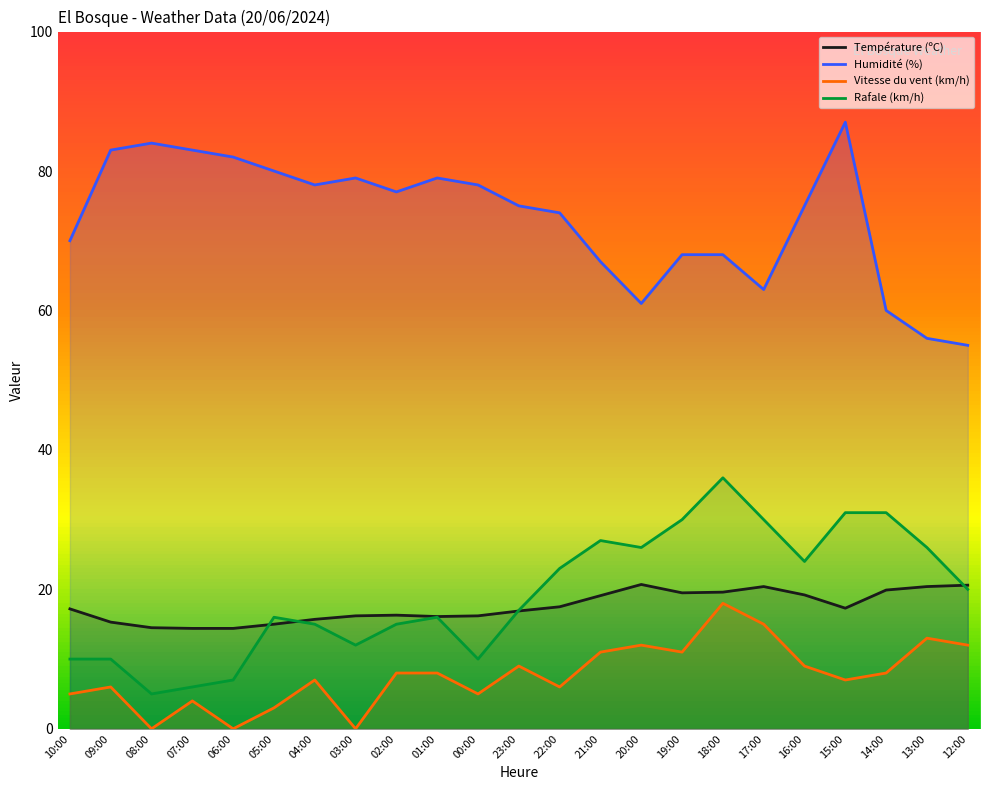

What is the difference between the maximum and minimum values in the Vitesse du vent (km/h) series?

18.0